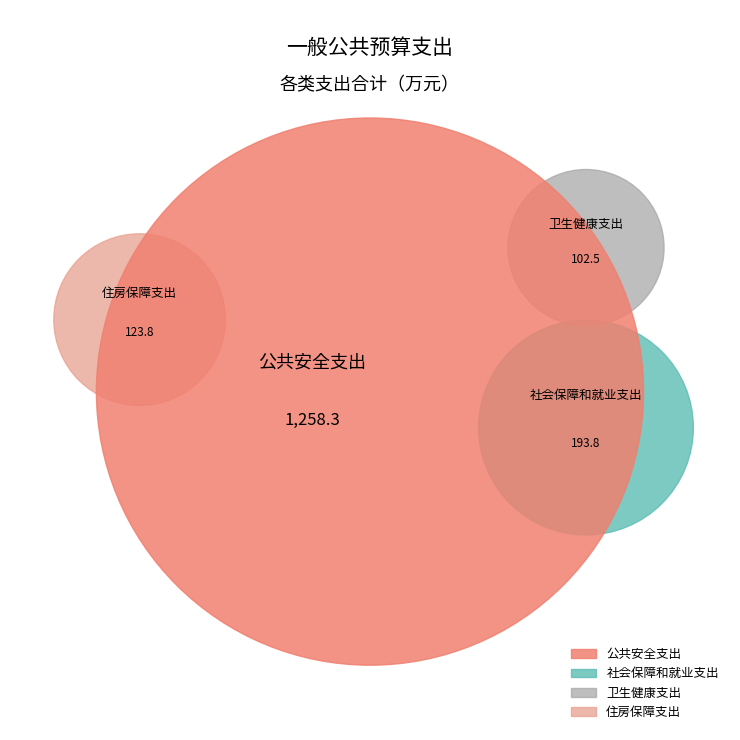

Count the number of slices in the pie.

4